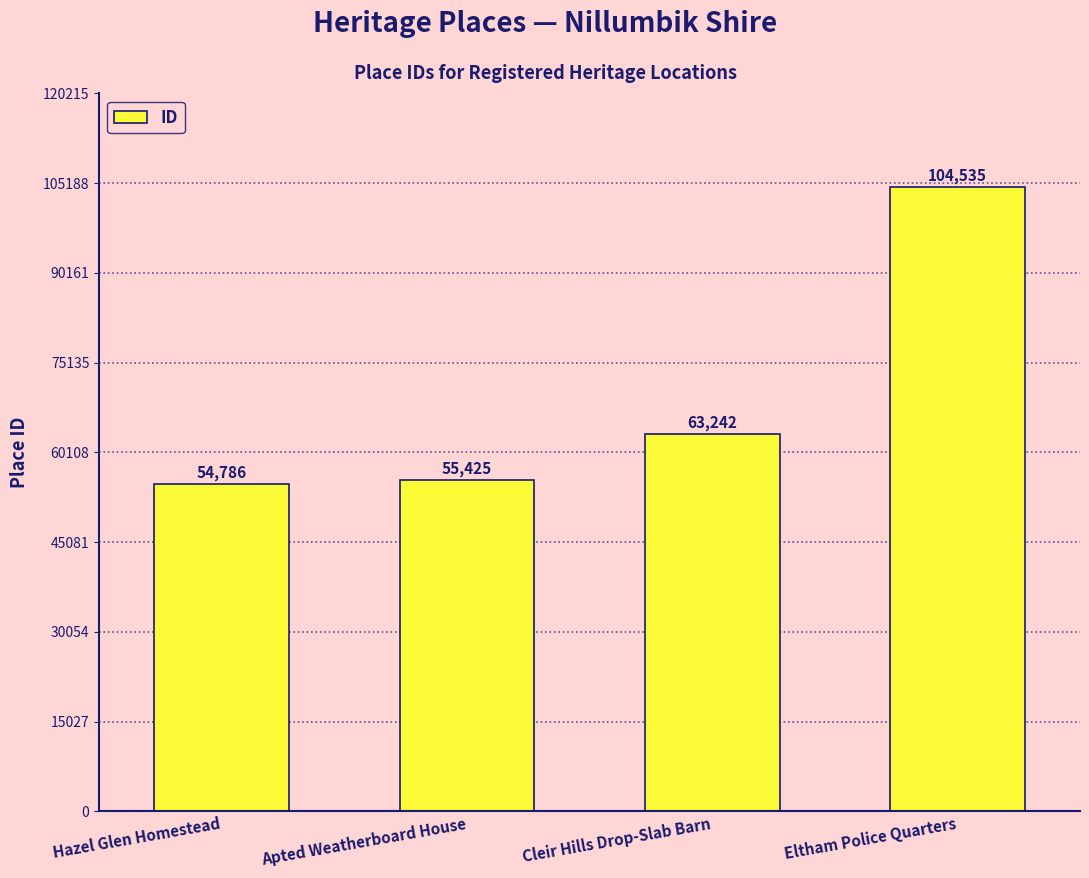

What is the difference between the values at Apted Weatherboard House and Eltham Police Quarters?

49110